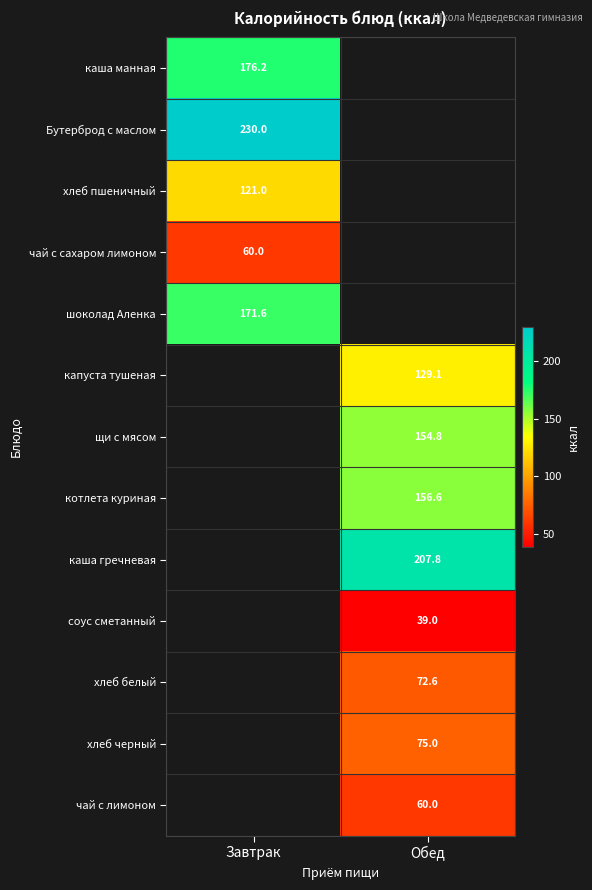

At how many categories does at least one series exceed 220?

1